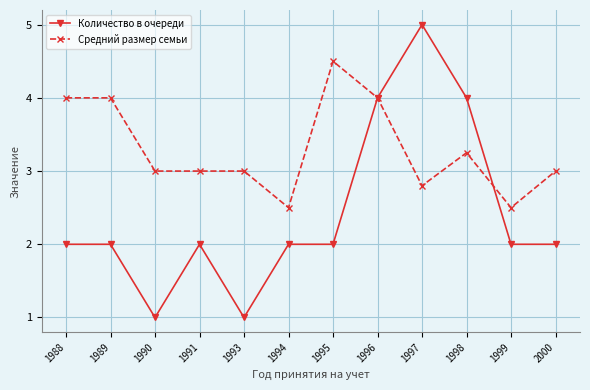

List the series in order of their overall mean, highest first.

Средний размер семьи, Количество в очереди